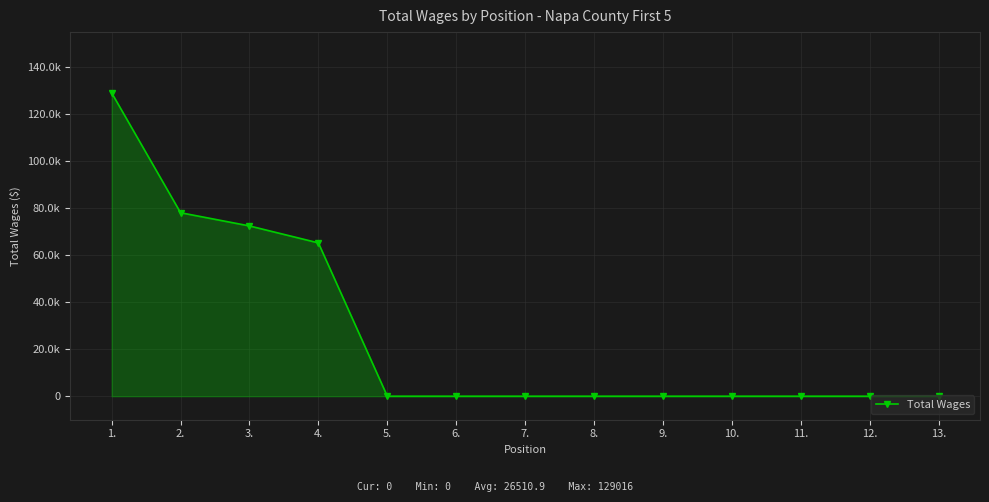

Reading right to left, what are all the values shown in this chart?

13.=0	12.=0	11.=0	10.=0	9.=0	8.=0	7.=0	6.=0	5.=0	4.=65195	3.=72405	2.=78026	1.=129016